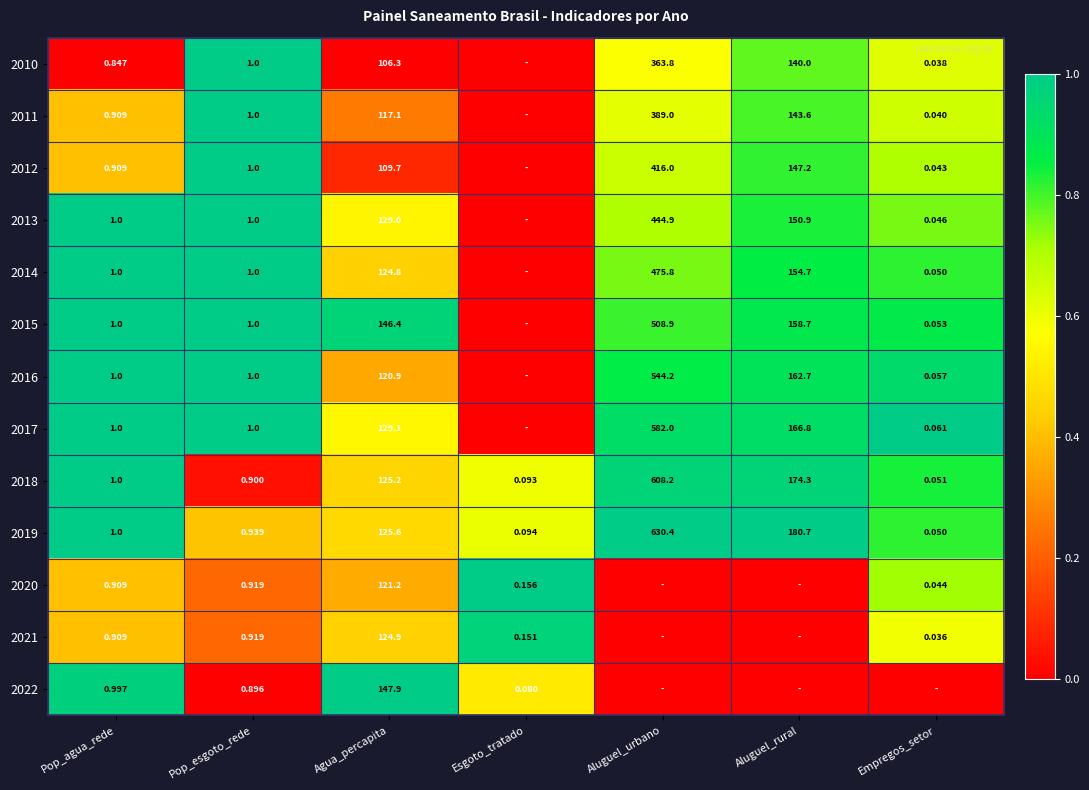

The 2017 series shows -0.4 at Esgoto_tratado. True or false?

False